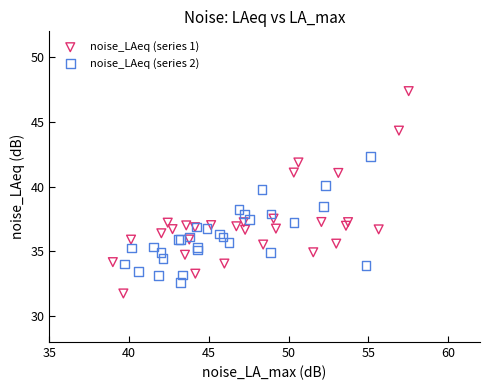

Which series reaches the maximum Y coordinate?

noise_LAeq (series 1)